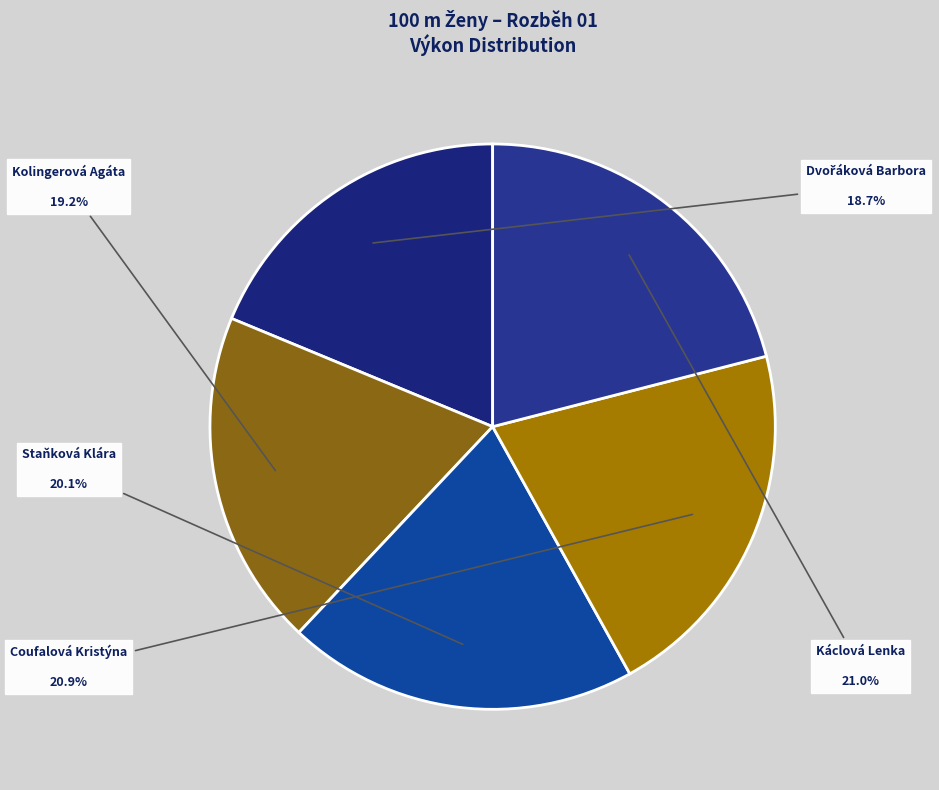

To the nearest percent, what is the difference between the Kolingerová Agáta and Staňková Klára slice percentages?

1%